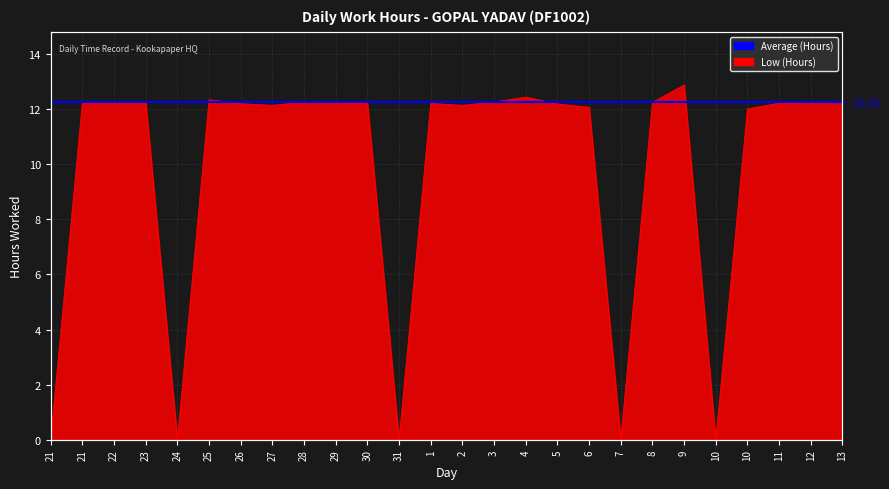

What is the average value?

9.9